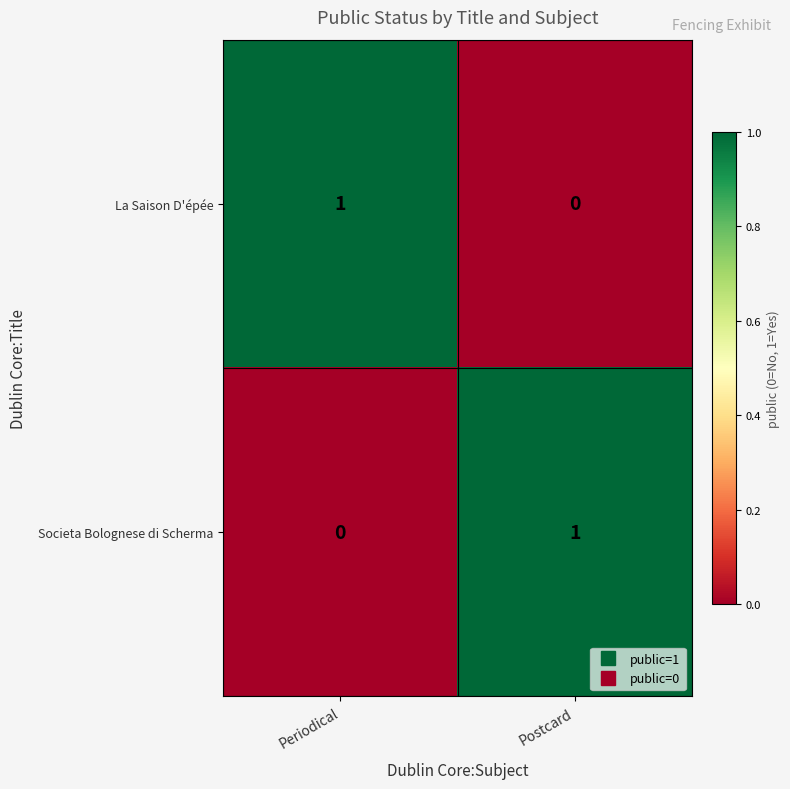

Count the number of categories in the chart.

2